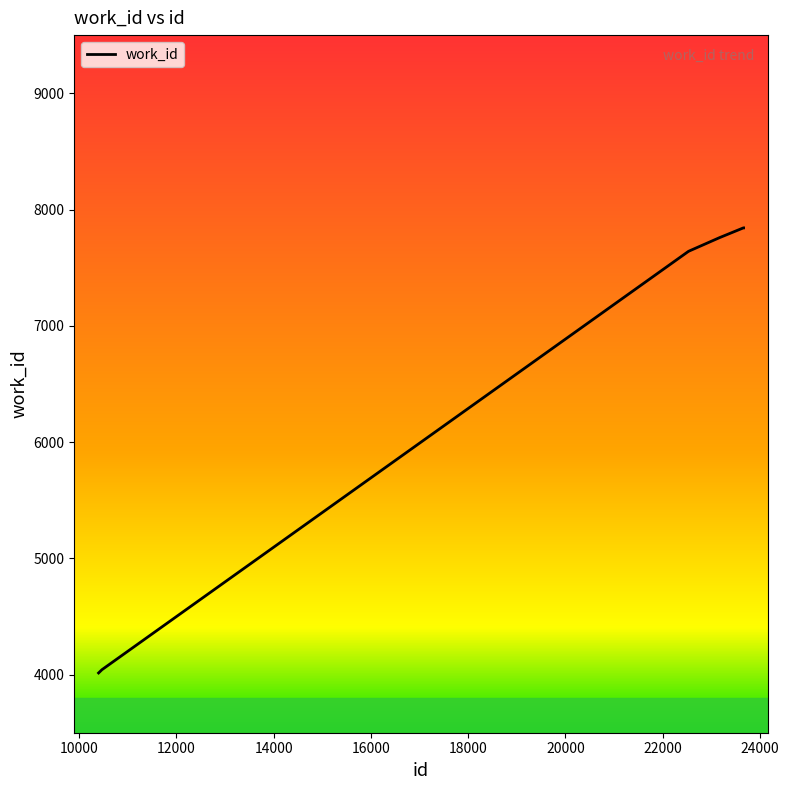

What is the difference between the maximum and minimum values?

3828